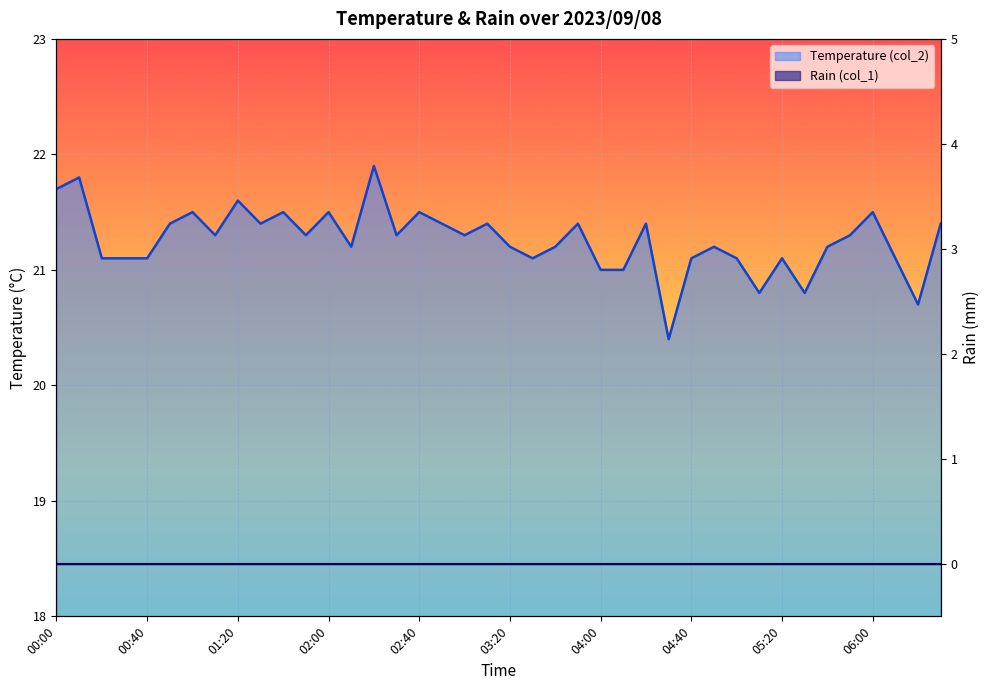

Reading right to left, extract all data points from this chart.

21.4	20.7	21.1	21.5	21.3	21.2	20.8	21.1	20.8	21.1	21.2	21.1	20.4	21.4	21.0	21.0	21.4	21.2	21.1	21.2	21.4	21.3	21.4	21.5	21.3	21.9	21.2	21.5	21.3	21.5	21.4	21.6	21.3	21.5	21.4	21.1	21.1	21.1	21.8	21.7